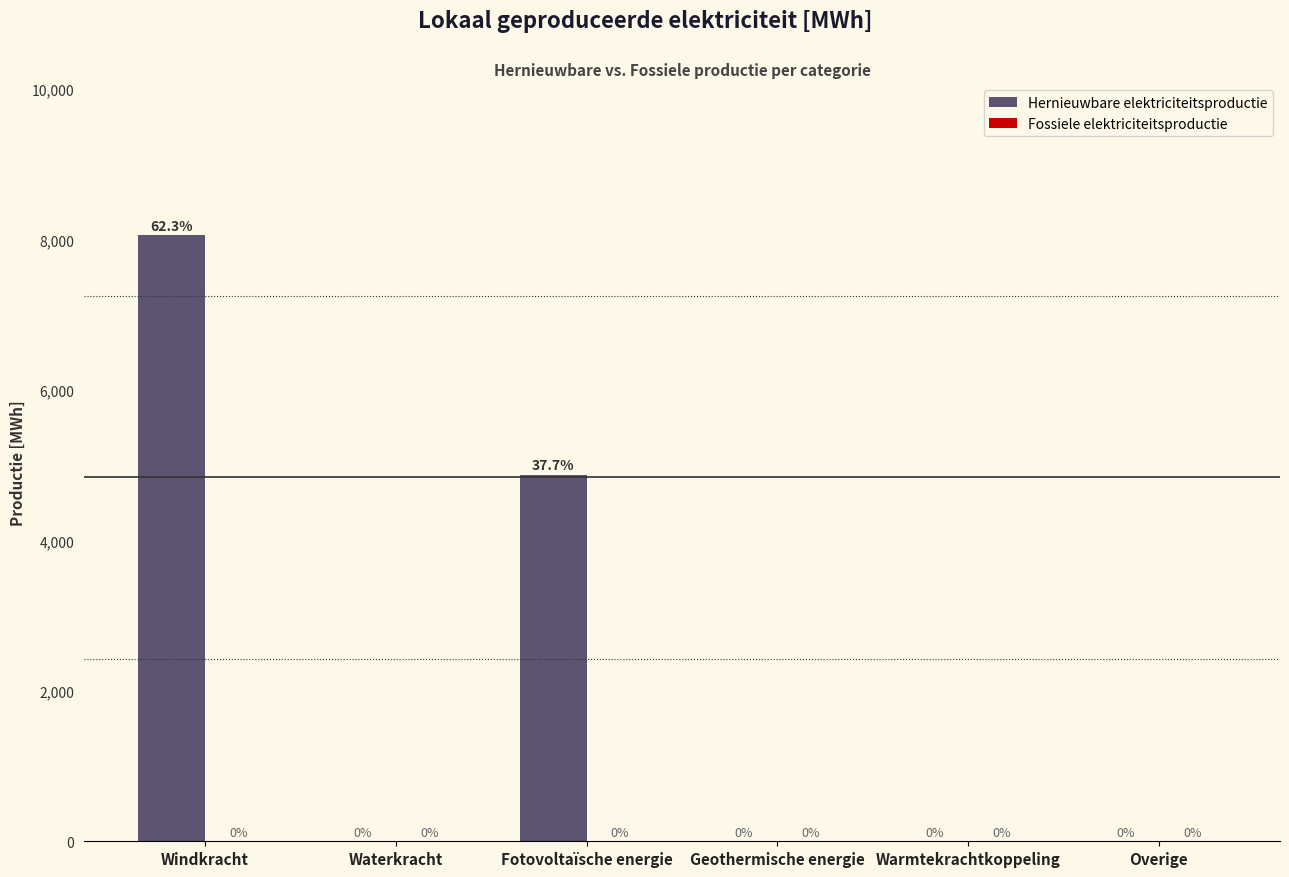

Between Fotovoltaïsche energie and Windkracht, which is larger?

Windkracht